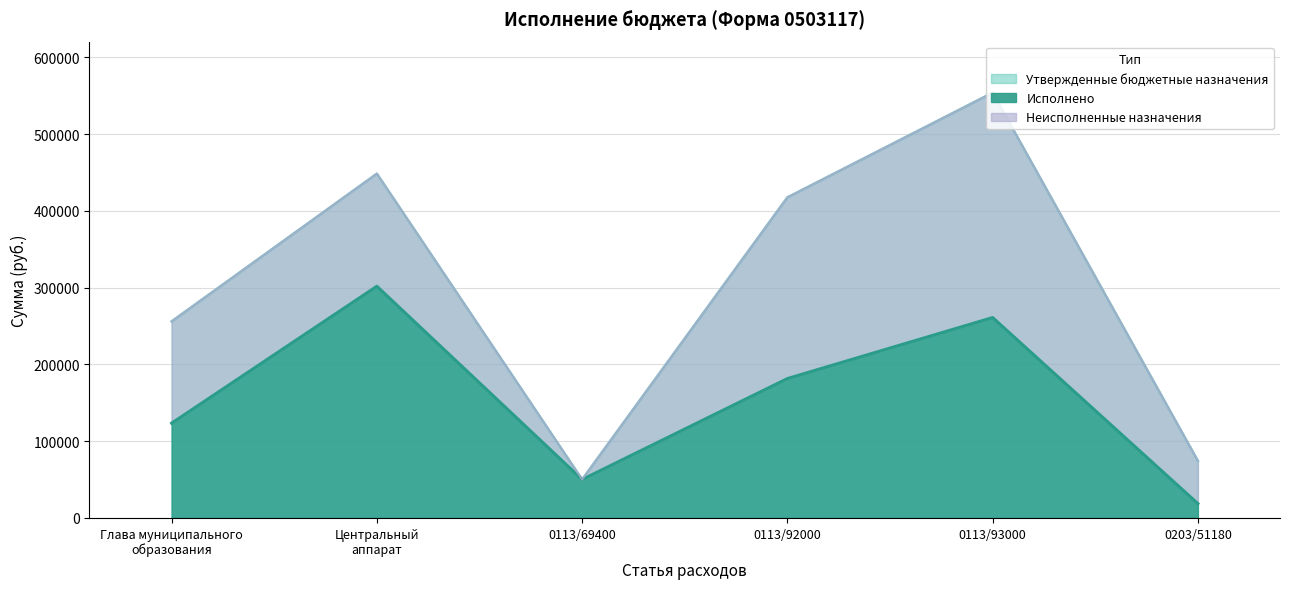

Where is the first local maximum for Утвержденные бюджетные назначения?

Центральный
аппарат